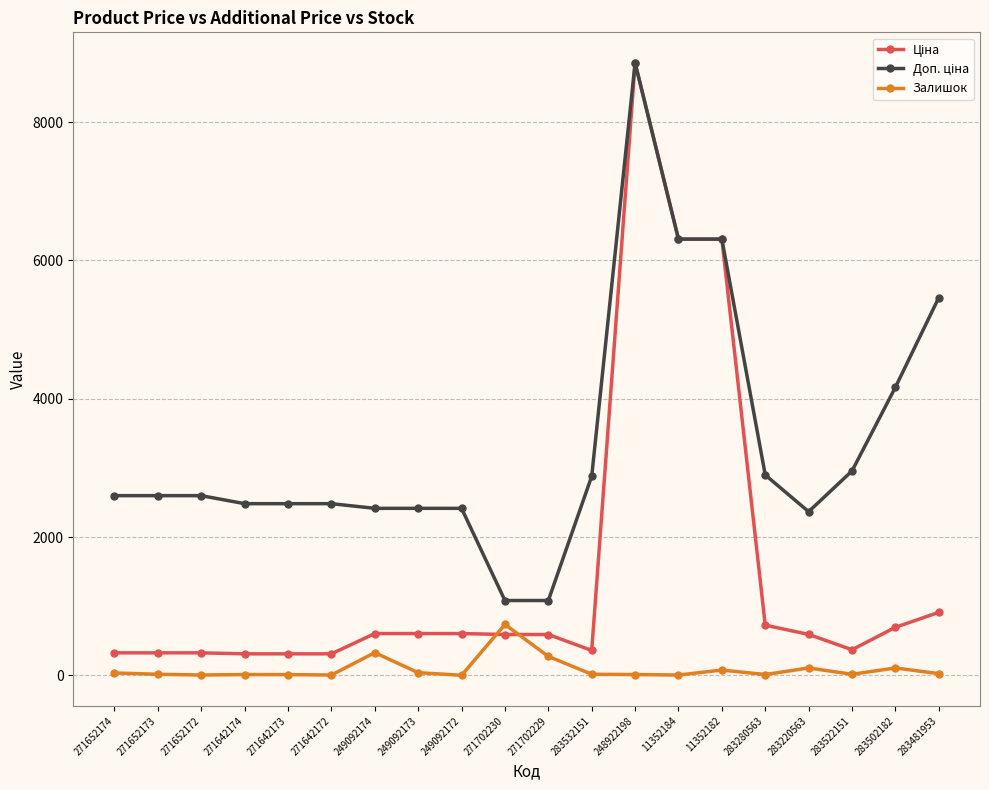

What is the spread (max minus min) of values at 271652174?

2564.3